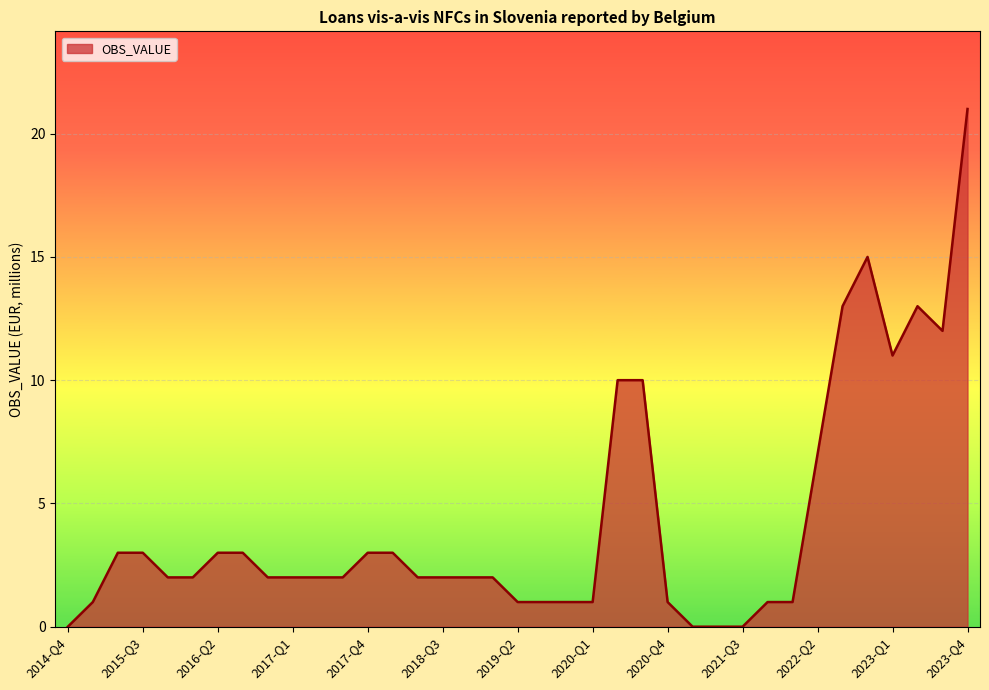

What is the difference between the maximum and minimum values?

21